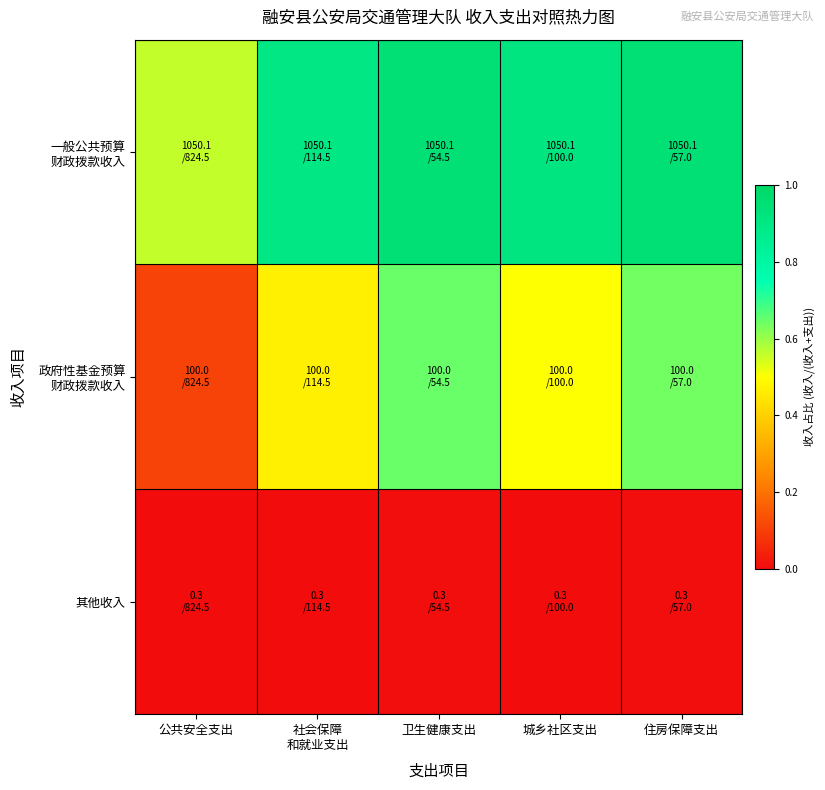

At how many categories does at least one series exceed 0?

5